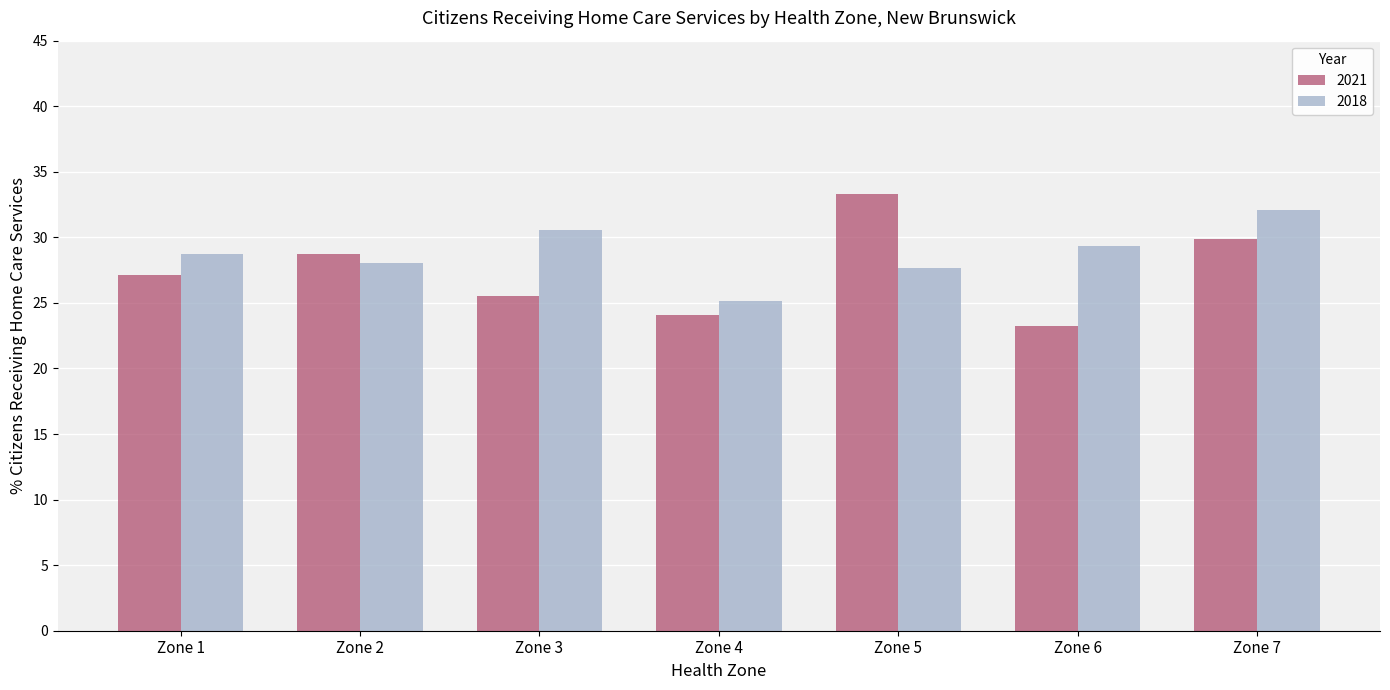

Reading left to right, extract all data points from this chart.

2021: 27.1	28.7	25.5	24.1	33.3	23.2	29.9
2018: 28.7	28.1	30.5	25.1	27.7	29.3	32.1